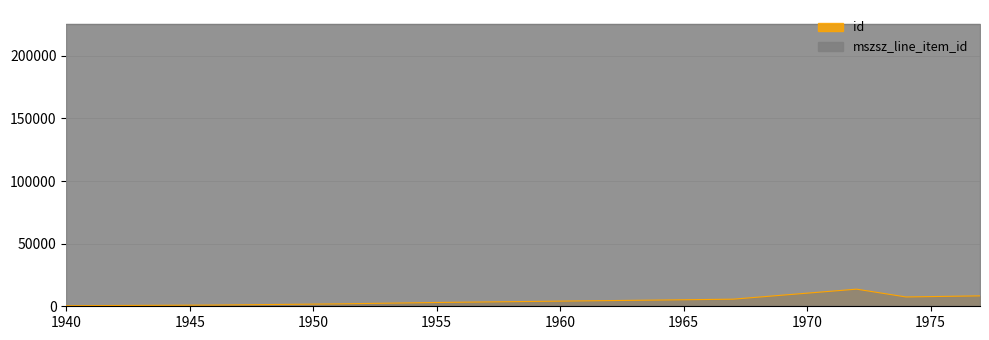

What is the value of the 5th point from the left?

3030